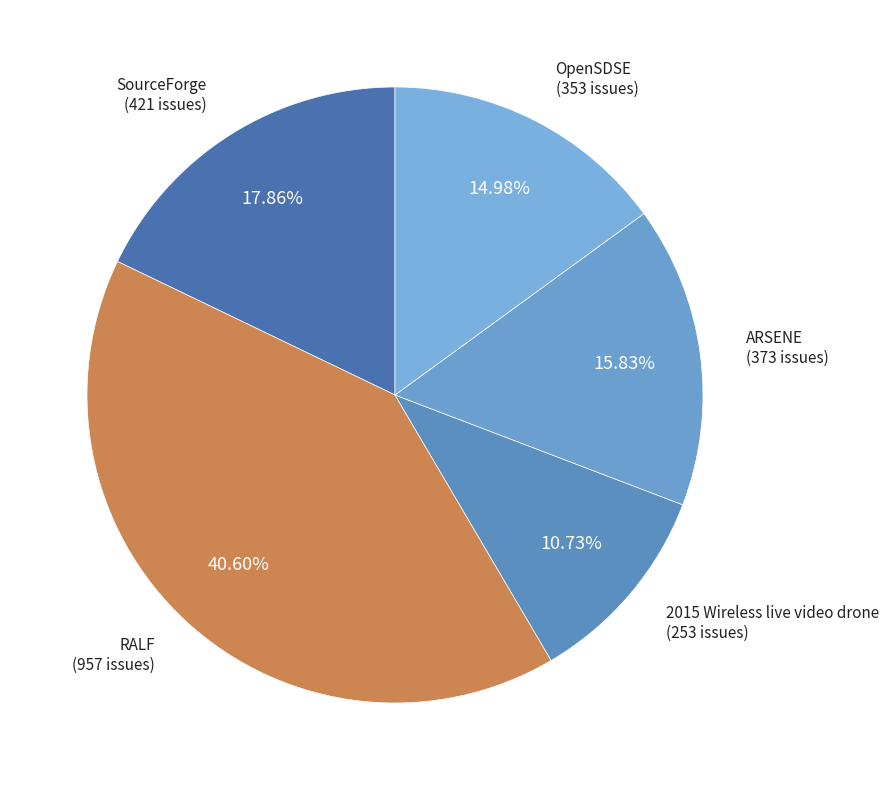

How many segments does this pie chart have?

5